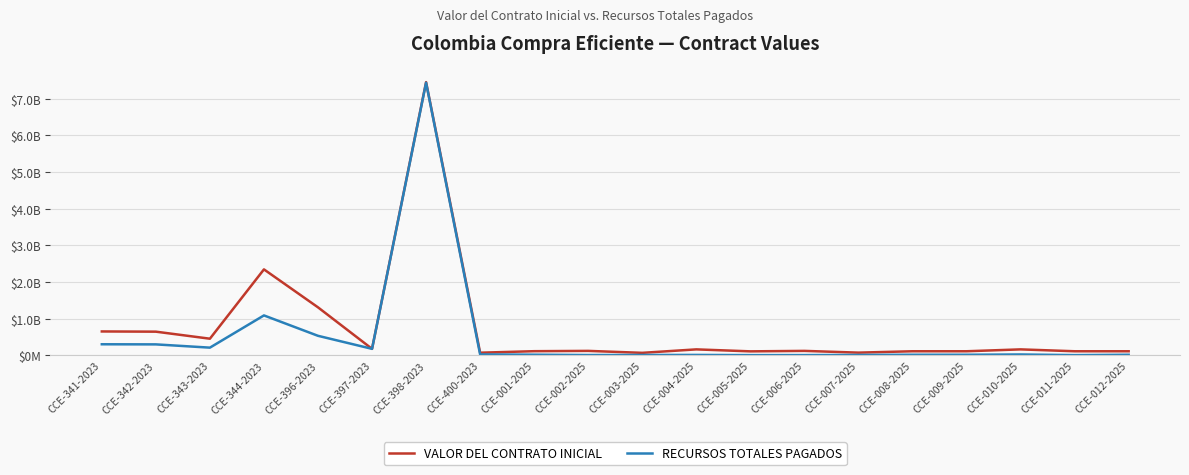

Between CCE-398-2023 and CCE-342-2023, which is larger?

CCE-398-2023